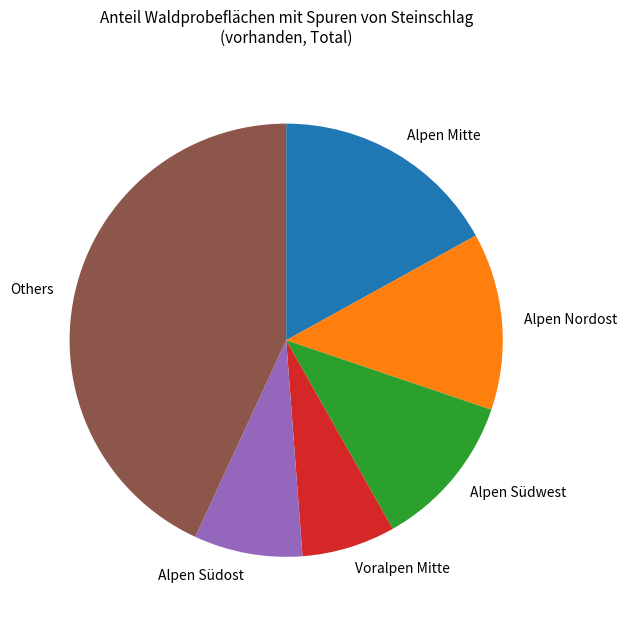

What is the largest slice in the pie chart?

Others